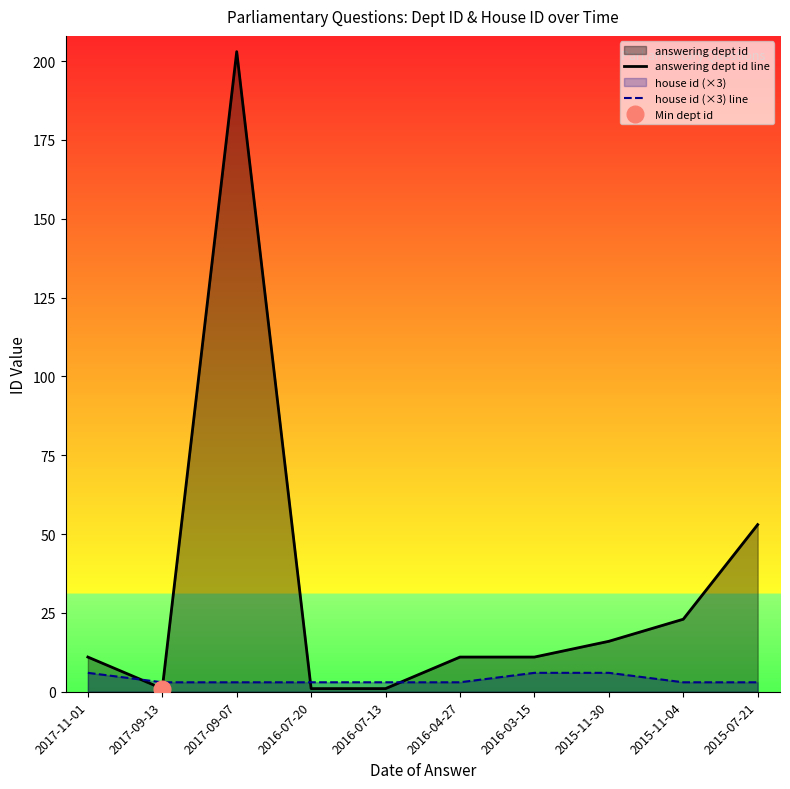

What is the difference between the highest and lowest values at 2015-11-04?

20